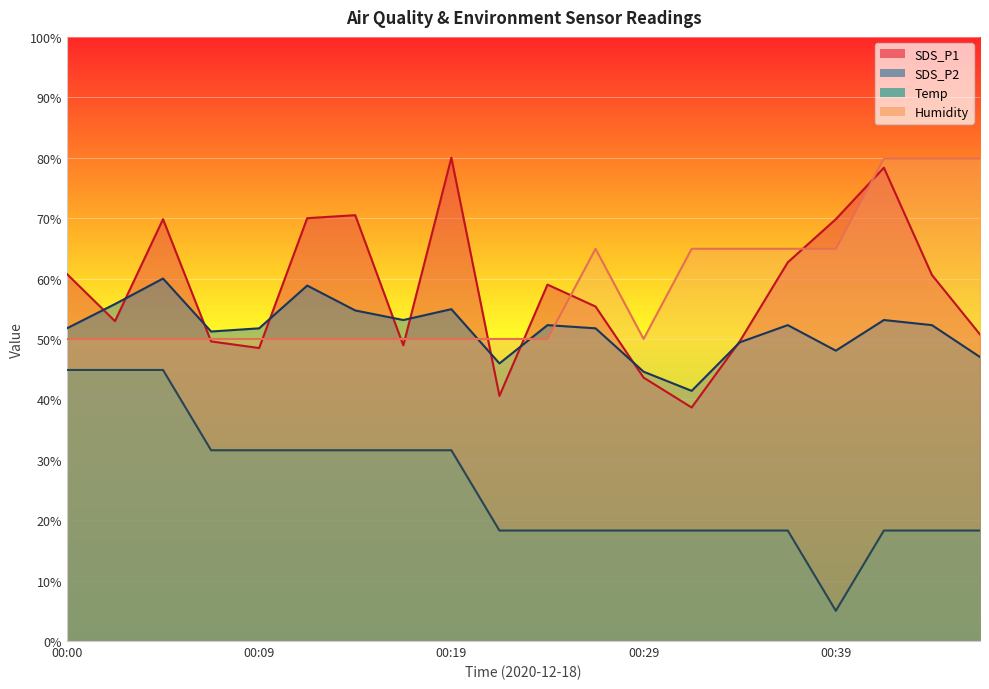

What are all the series names shown in the legend?

SDS_P1, SDS_P2, Temp, Humidity